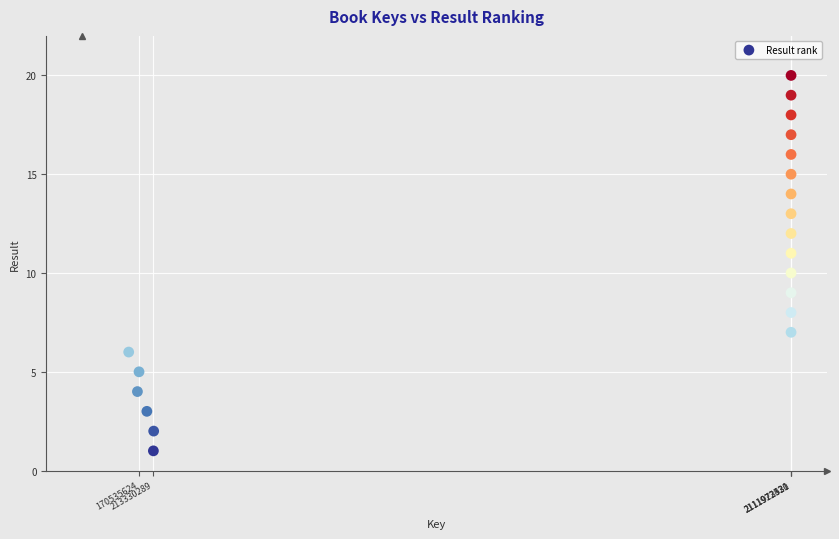

What is the range of X values (max minus min)?

1972160108